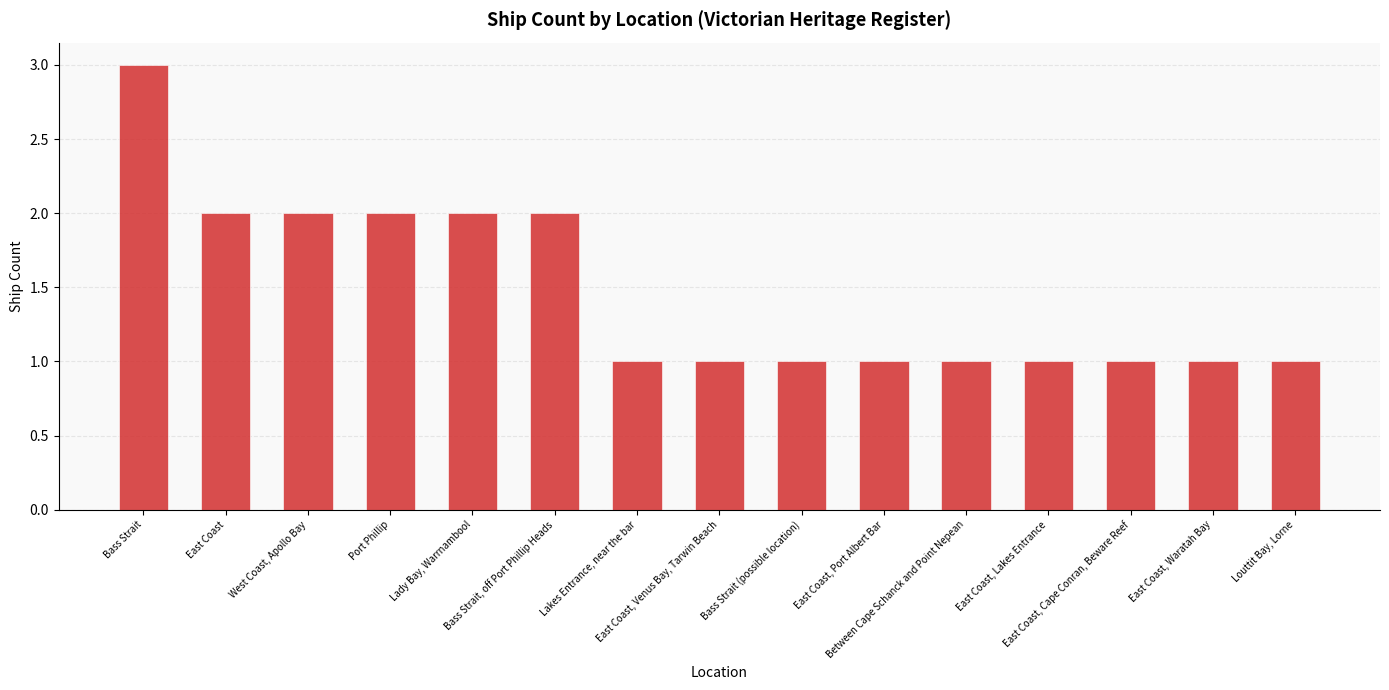

What is the ratio of the value at Lakes Entrance, near the bar to the value at Bass Strait (possible location)?

1.0